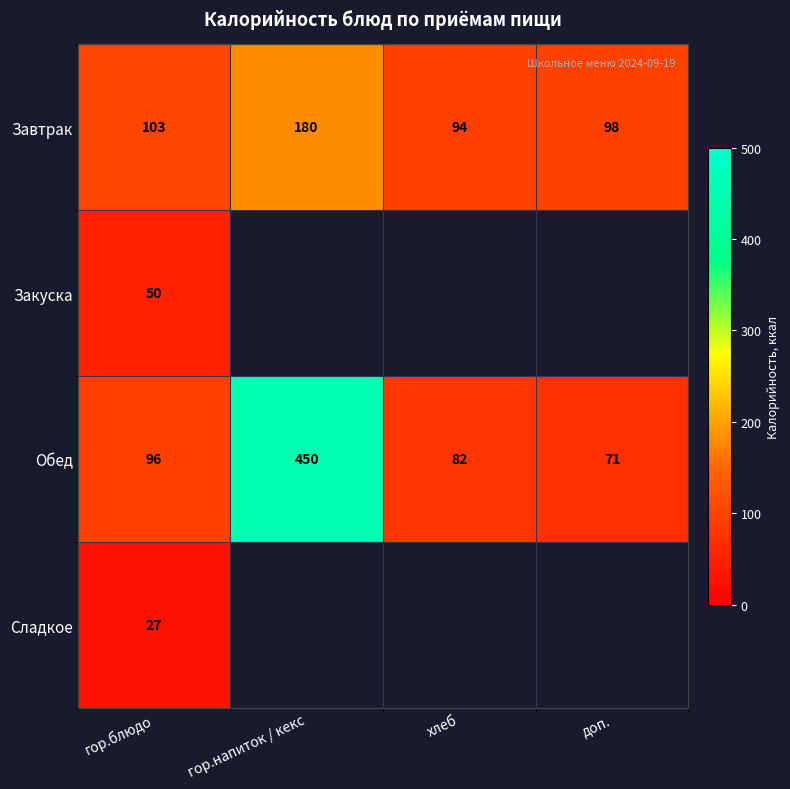

True or false: Завтрак has a value of 98 at доп..

True